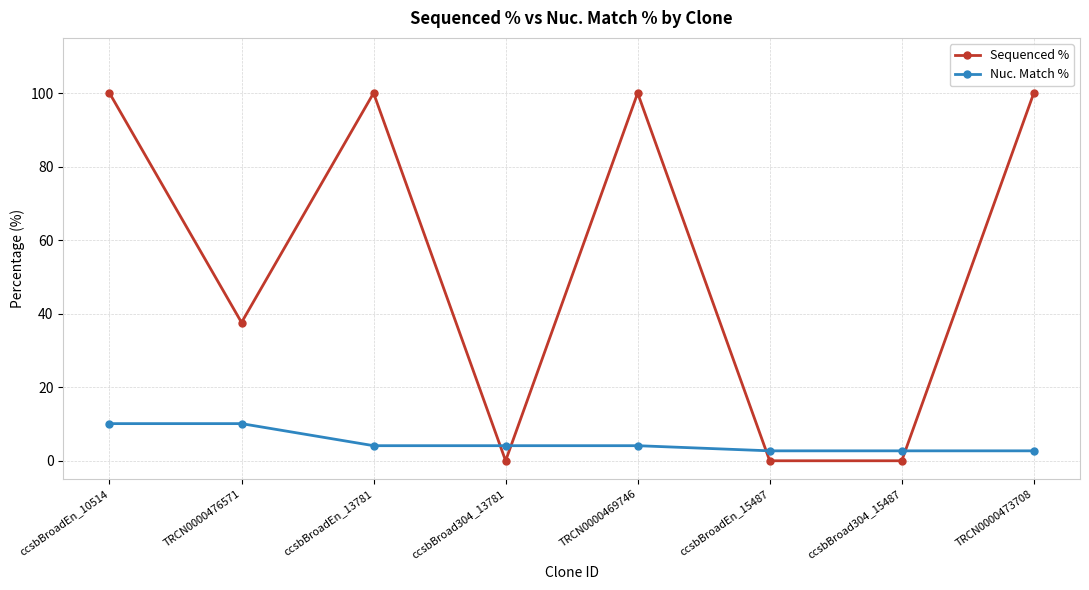

True or false: Sequenced % has a value of 65.0 at ccsbBroadEn_15487.

False